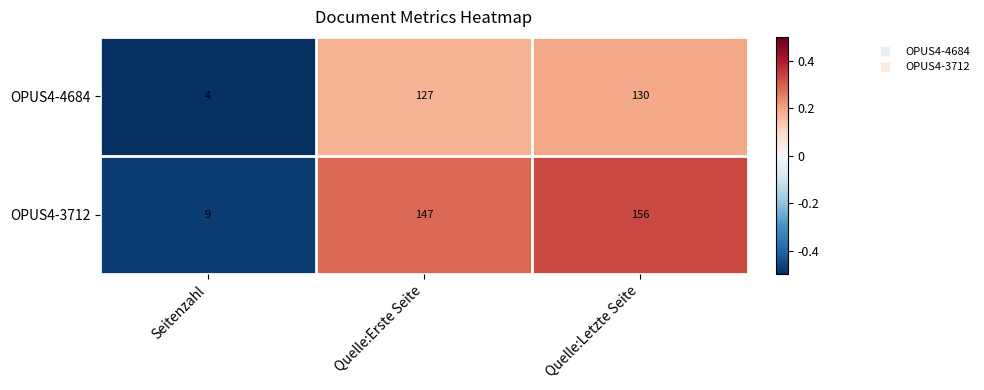

Reading right to left, extract all data points from this chart.

OPUS4-4684: Quelle:Letzte Seite=130	Quelle:Erste Seite=127	Seitenzahl=4
OPUS4-3712: Quelle:Letzte Seite=156	Quelle:Erste Seite=147	Seitenzahl=9